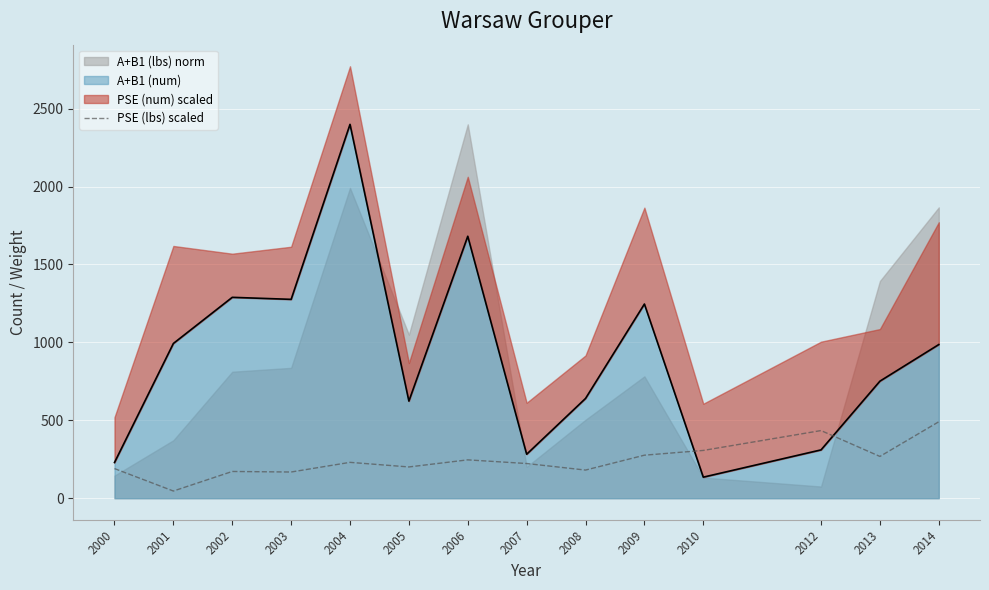

How many interior local peaks (higher than both neighbors) does the data have?

4